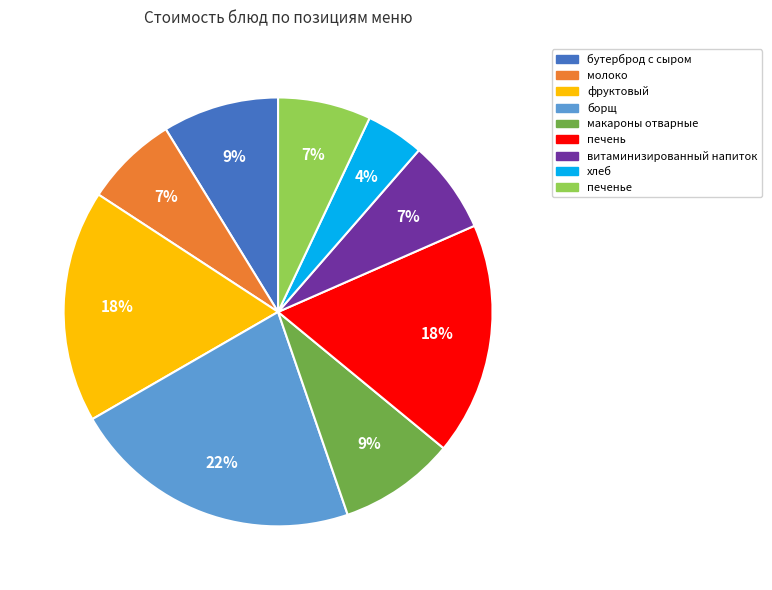

Which category has the smallest portion of the pie?

хлеб